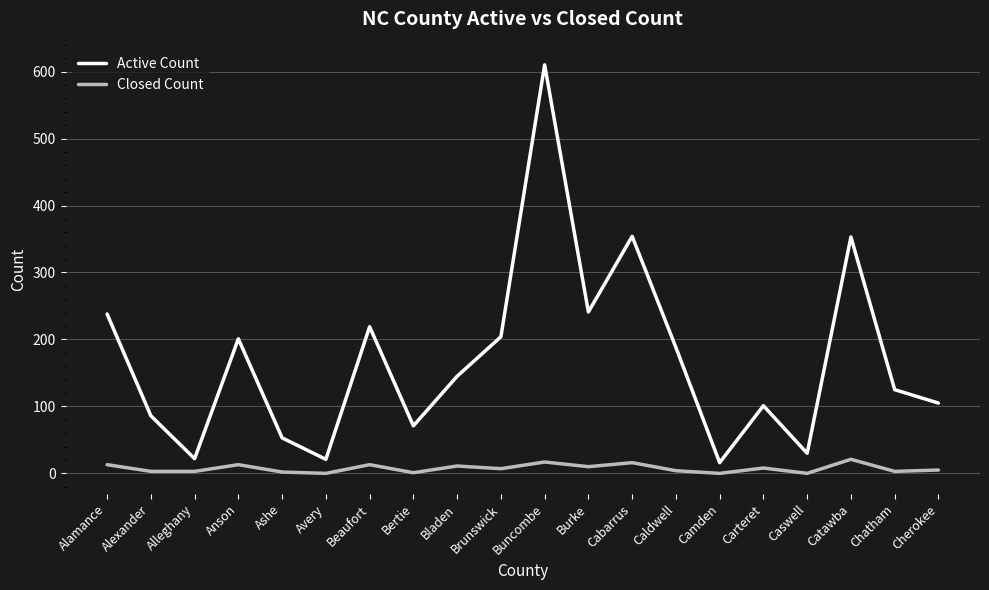

What is the difference between the maximum and minimum values in the Closed Count series?

21